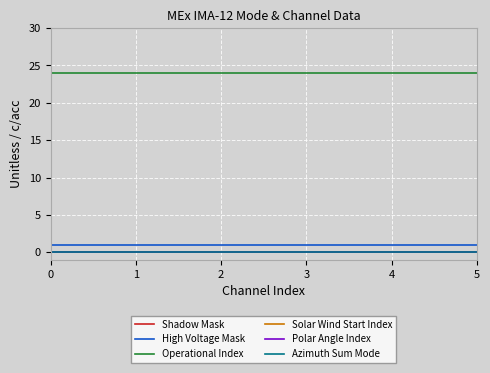

True or false: Azimuth Sum Mode has more than 1 interior local peaks.

False